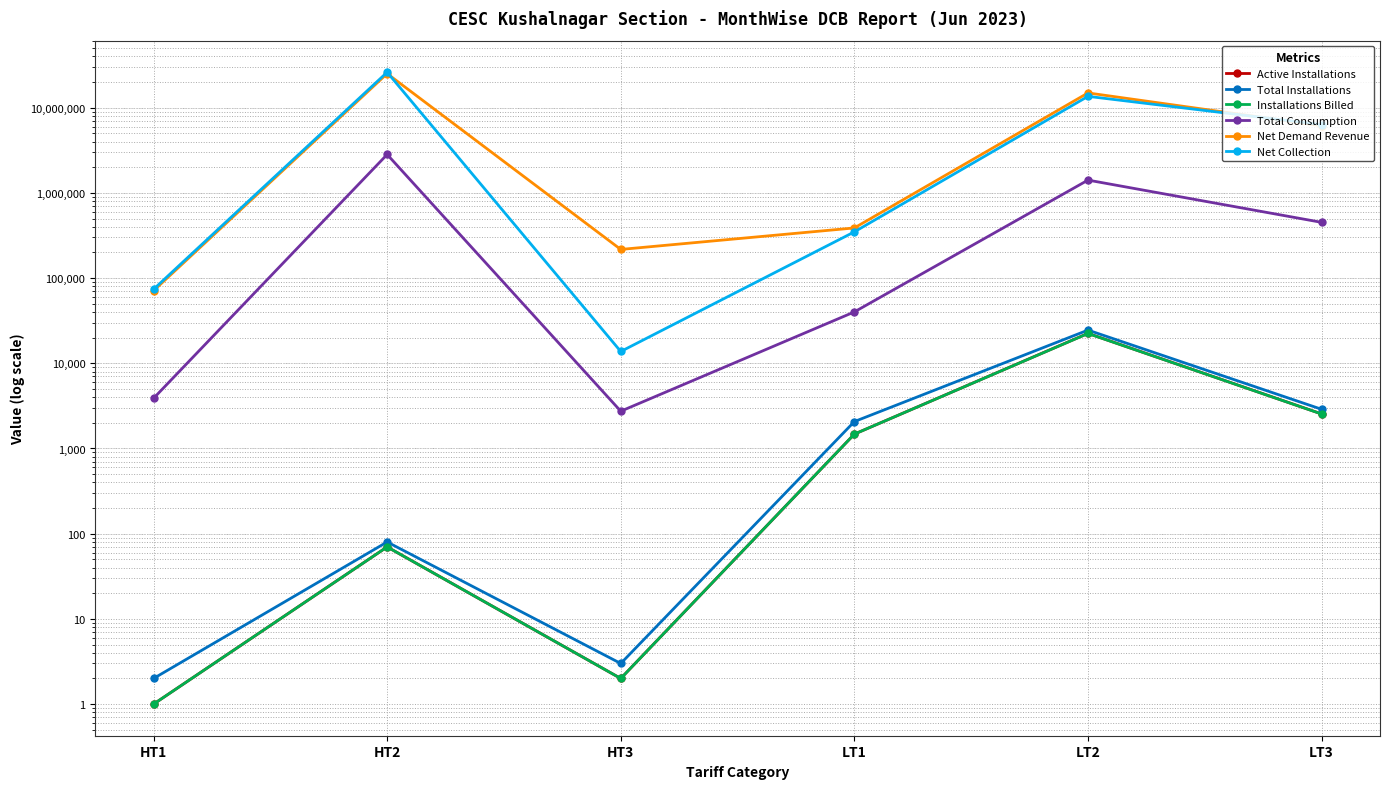

At which label is Active Installations closest to 11216?

LT3